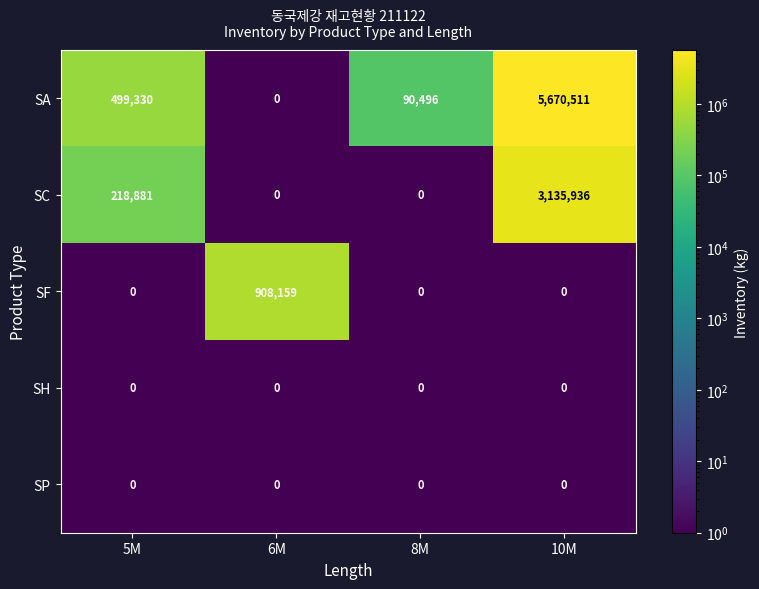

List the labels in order of SA value, smallest first.

6M, 8M, 5M, 10M